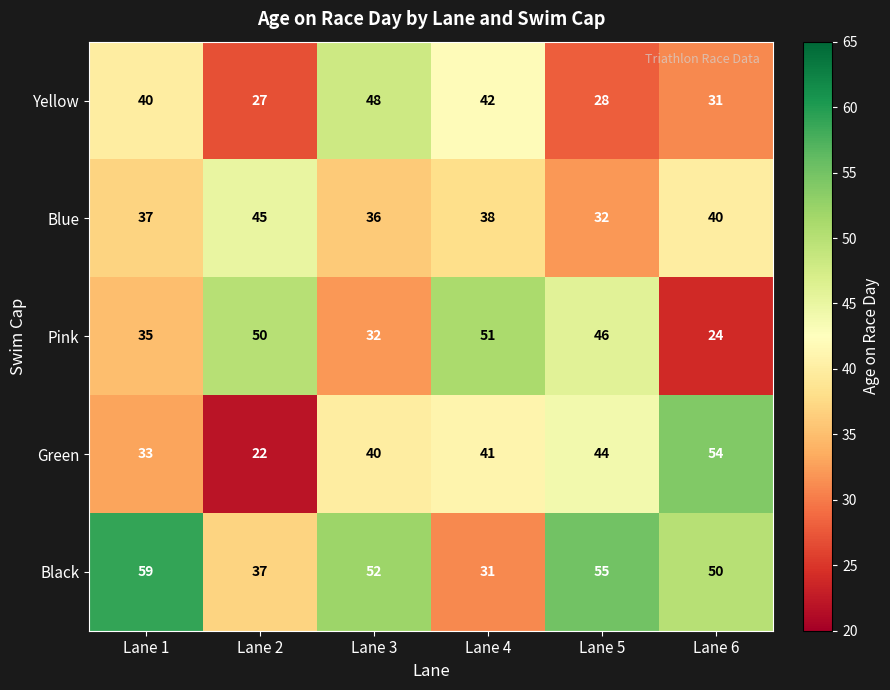

Which series has the widest spread of values?

Green